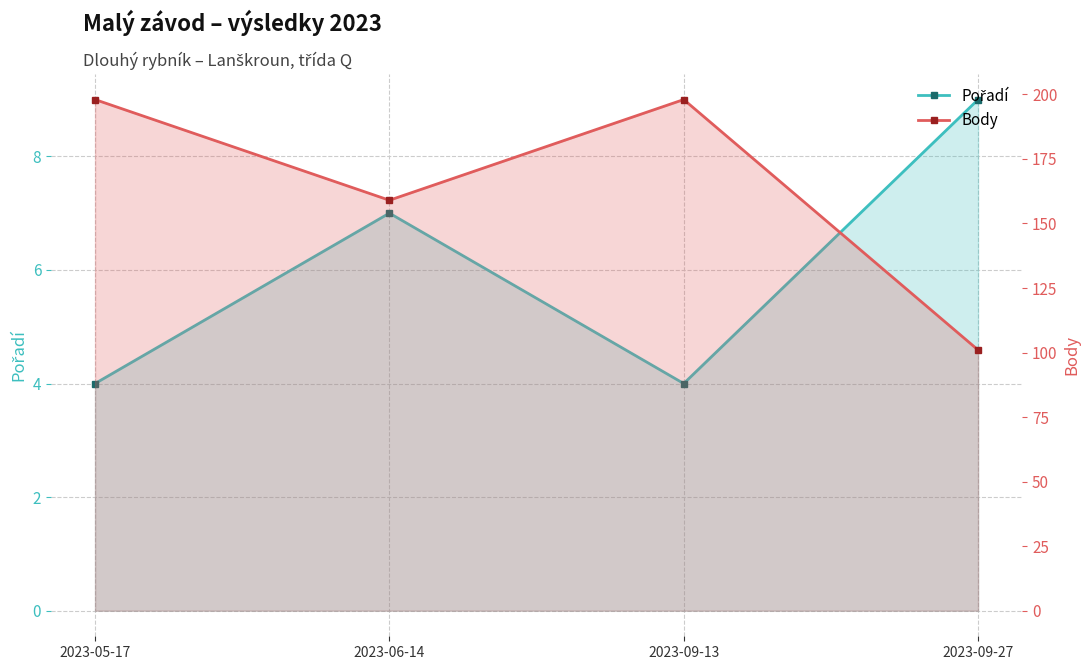

At which category does Body reach its first local peak?

2023-09-13